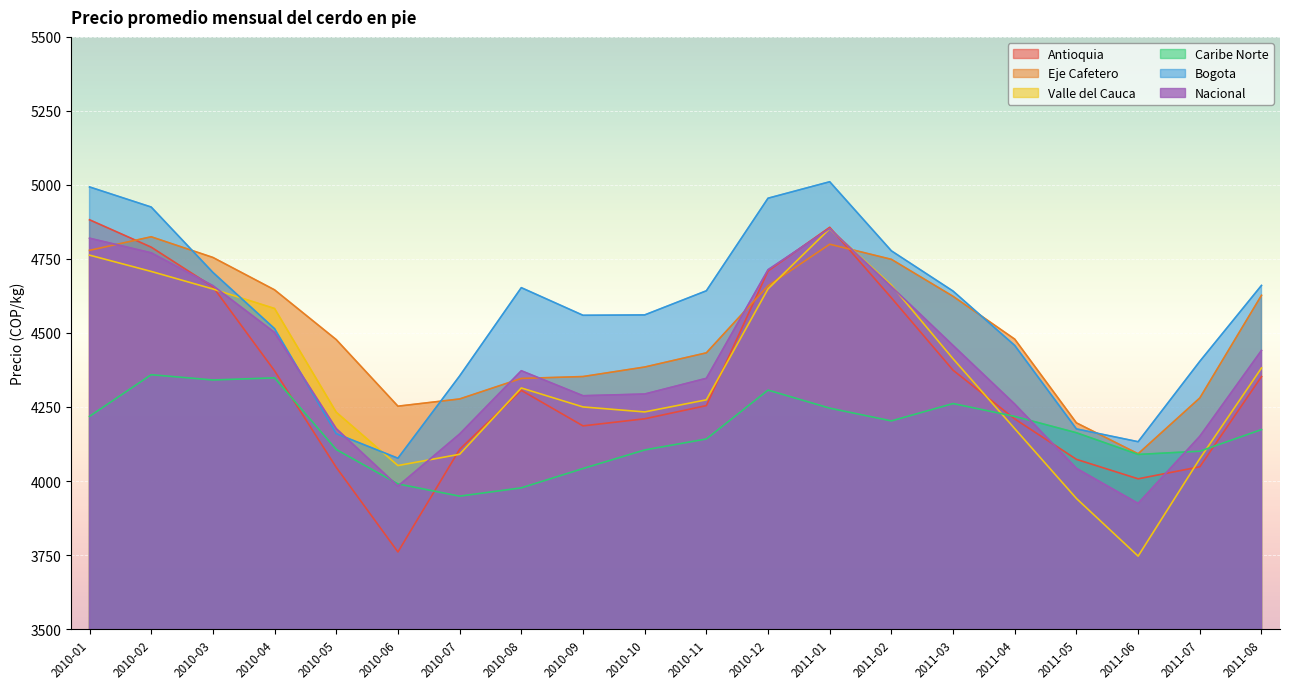

In Valle del Cauca, how many points are lower than both neighbors (excluding endpoints)?

3